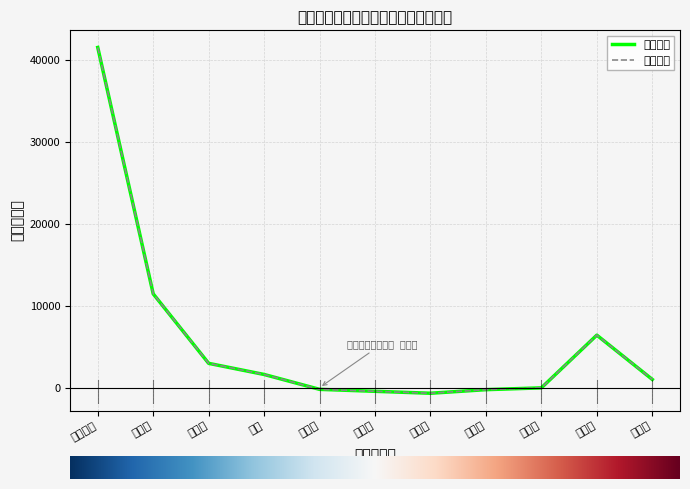

Where is the first local minimum for 期初余额?

胡海鹏